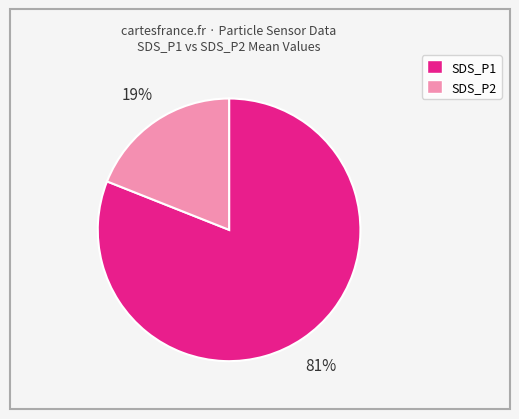

What percentage is the SDS_P2 slice, to the nearest percent?

19%